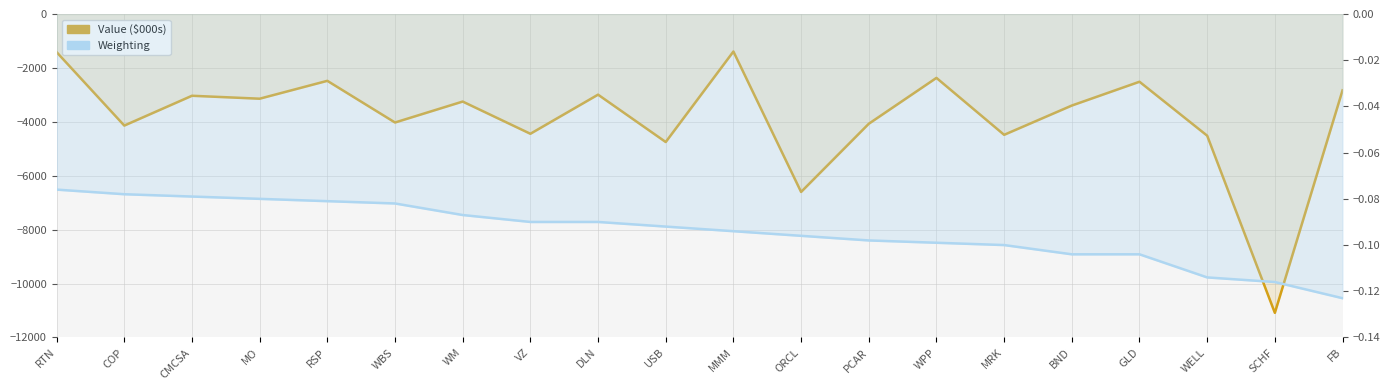

Reading left to right, what are all the values shown in this chart?

Value ($000s): -1414.0	-4139.0	-3033.0	-3142.0	-2479.0	-4025.0	-3248.0	-4443.0	-2992.0	-4749.0	-1392.0	-6601.0	-4072.0	-2370.0	-4482.0	-3396.0	-2513.0	-4514.0	-11086.0	-2832.0
Weighting: -0.1	-0.1	-0.1	-0.1	-0.1	-0.1	-0.1	-0.1	-0.1	-0.1	-0.1	-0.1	-0.1	-0.1	-0.1	-0.1	-0.1	-0.1	-0.1	-0.1